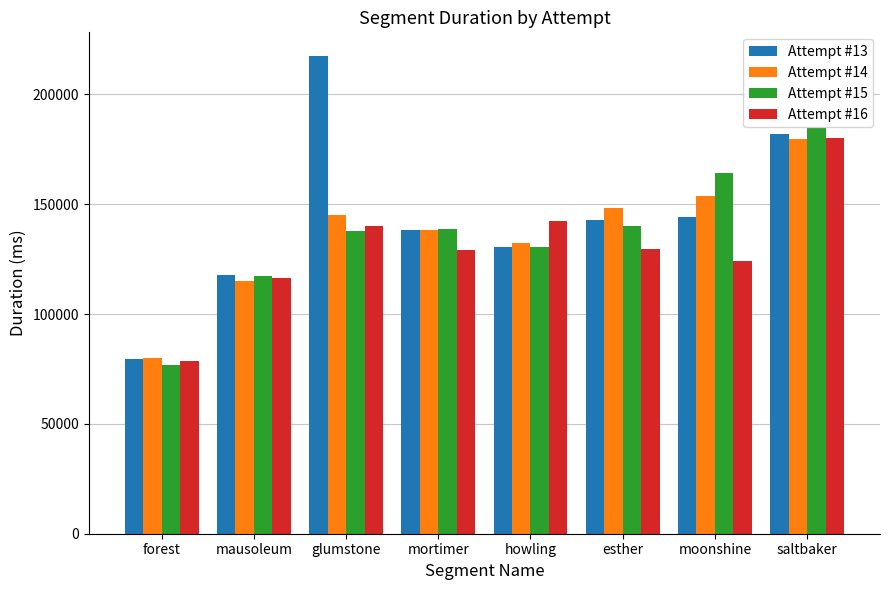

Is it true that Attempt #13 equals 144255 at moonshine?

True